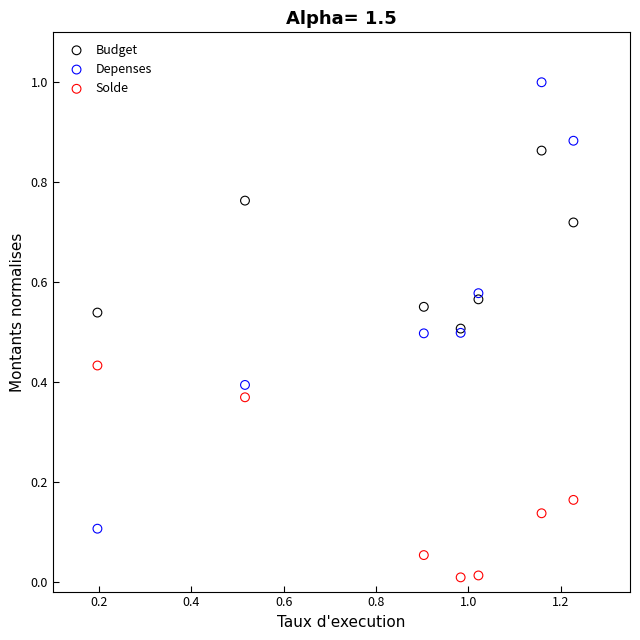

What are all the series names shown in the legend?

Budget, Depenses, Solde